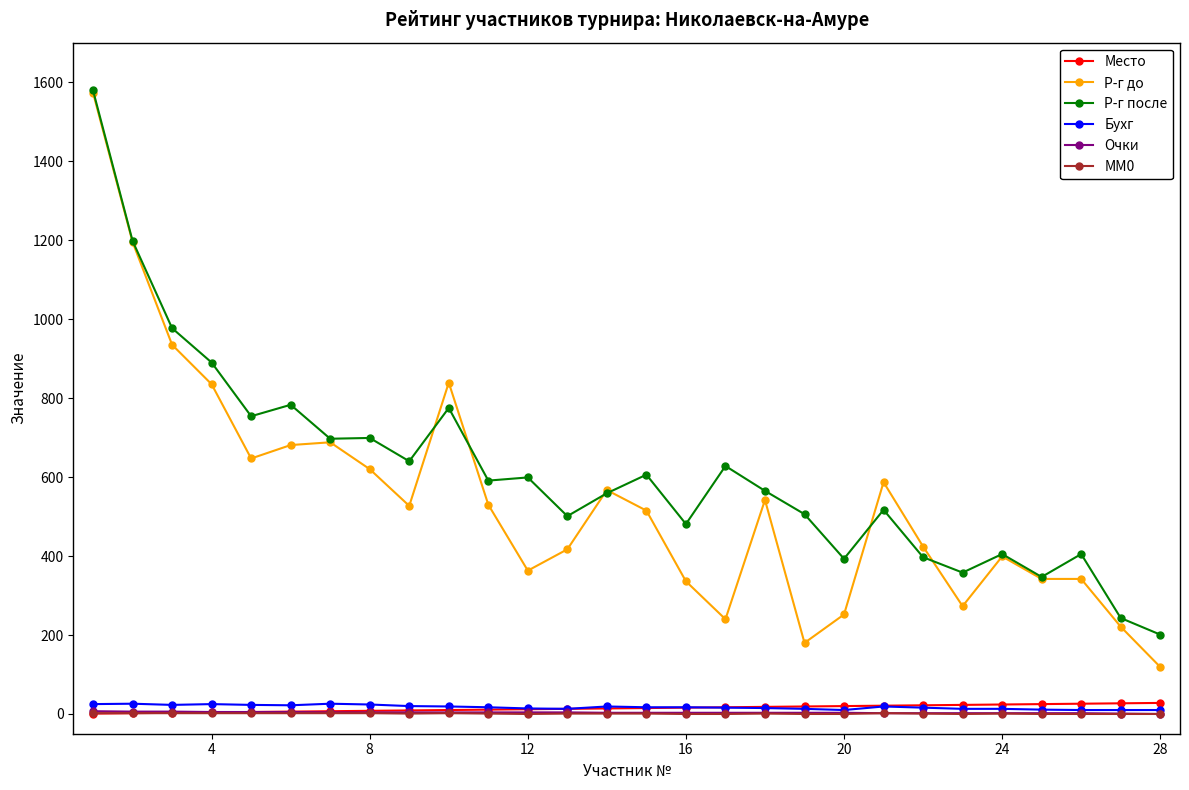

Count the number of data series in this chart.

6